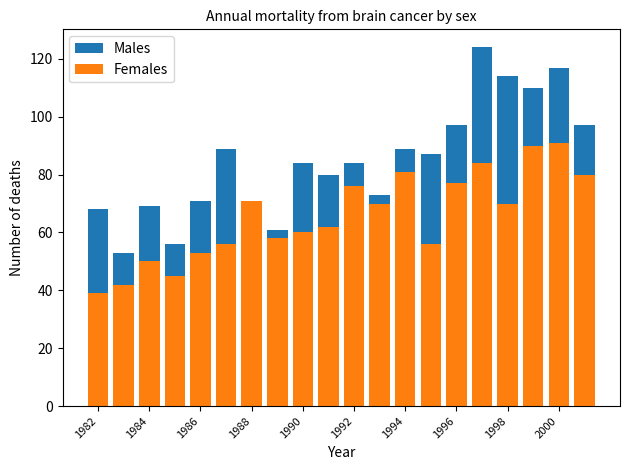

Which has a higher value, 1988 or 1982?

1982